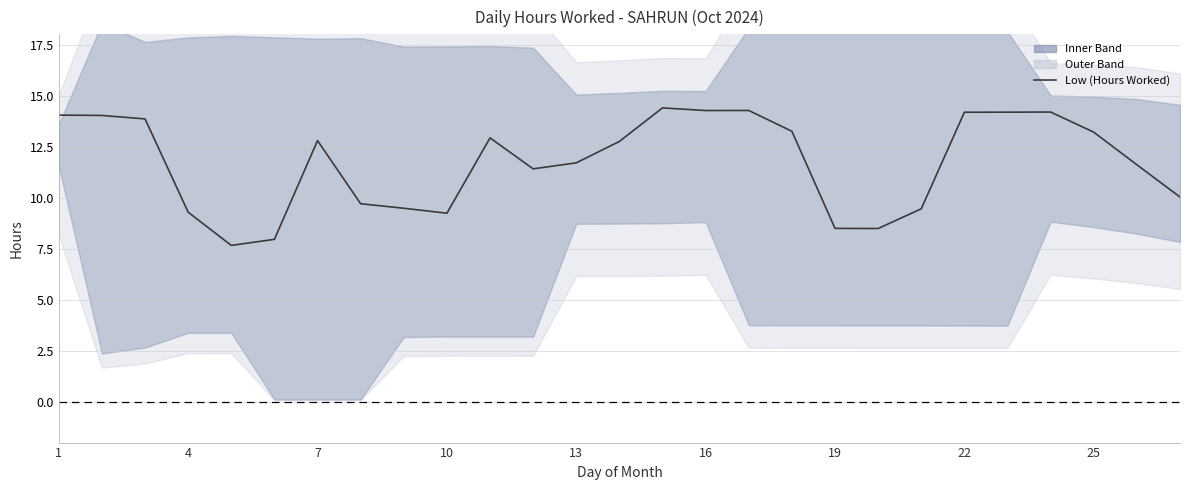

Where does the data first go above 12?

1